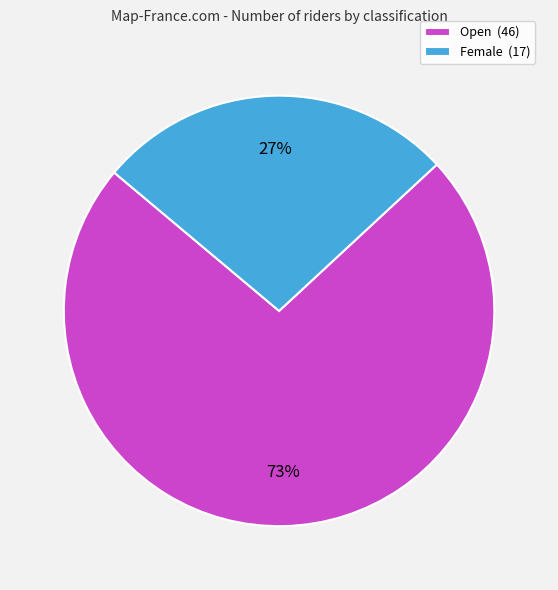

To the nearest percent, what portion does Open represent?

73%